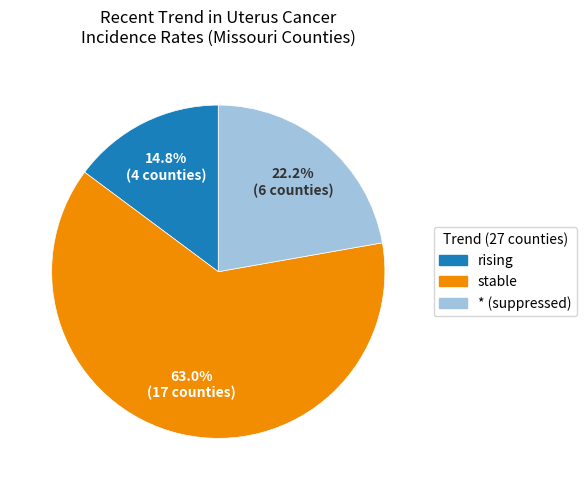

Which has a higher value, stable or rising?

stable